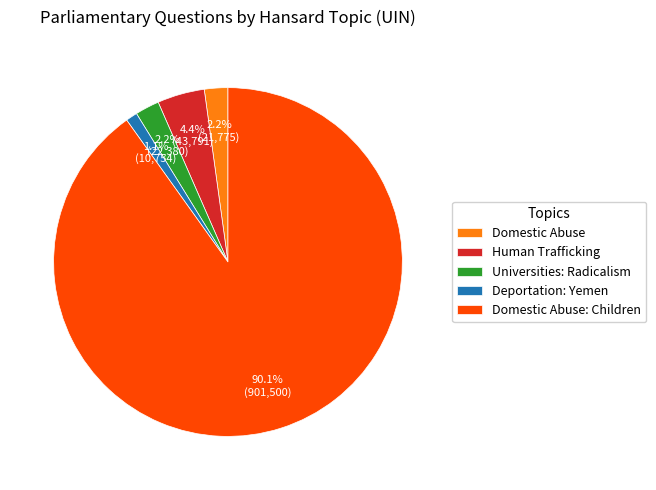

To the nearest percent, what is the average slice percentage?

20%